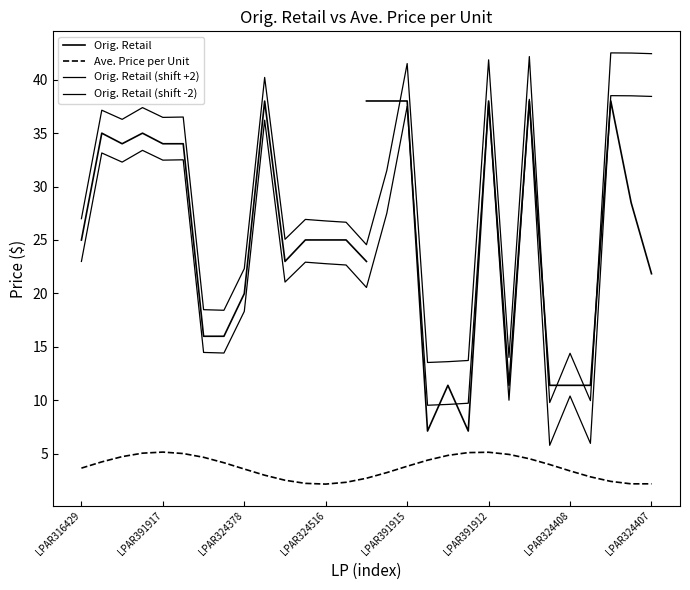

How many interior local peaks (higher than both neighbors) does the data have?

10